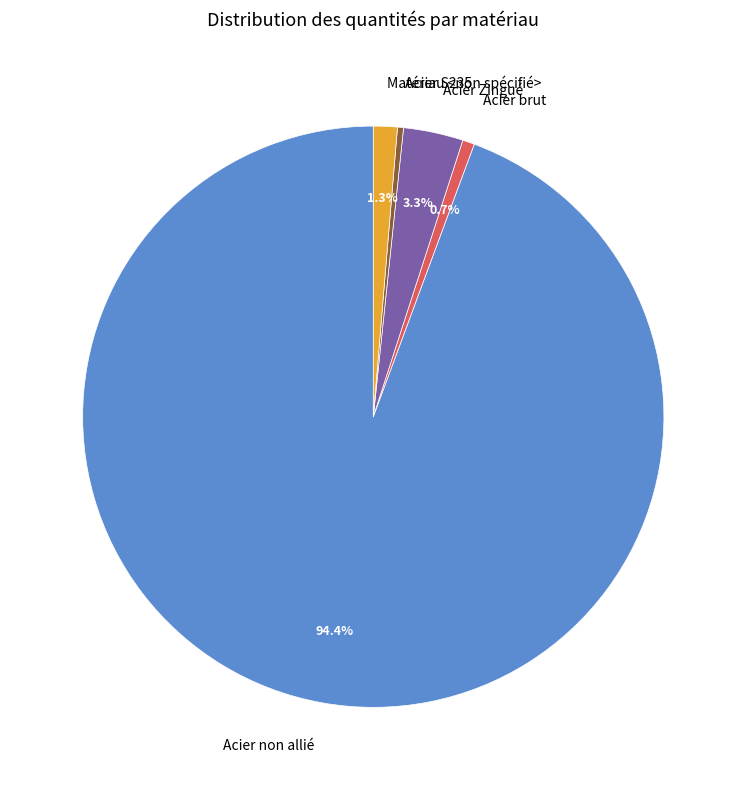

Is there any slice that represents more than half of the pie?

Yes